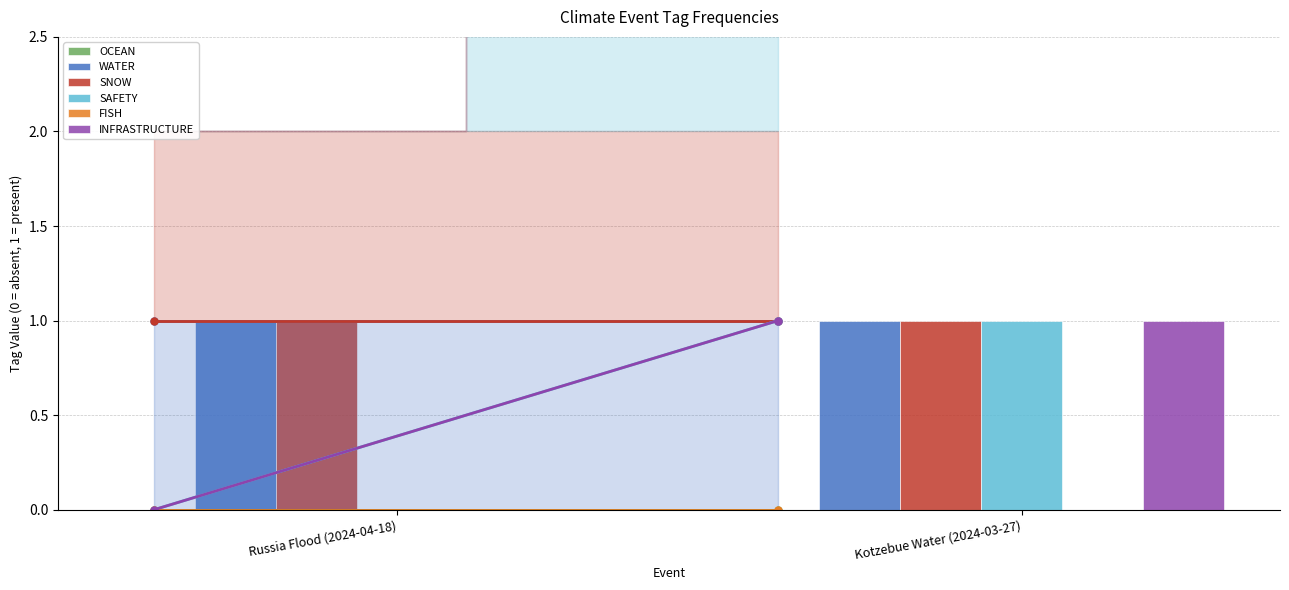

Is it true that WATER equals 1 at Kotzebue Water (2024-03-27)?

True